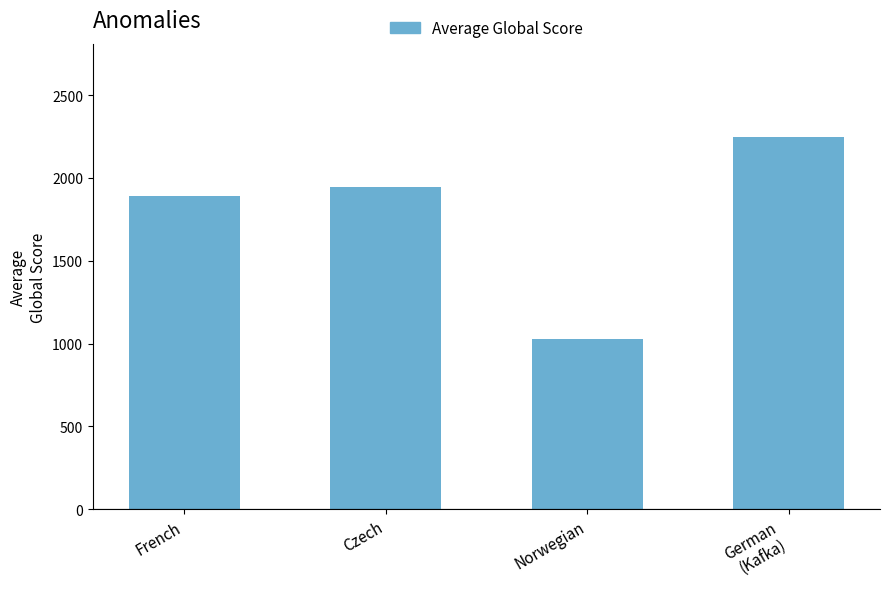

The chart shows a value of 2248.5 at German
(Kafka). True or false?

True